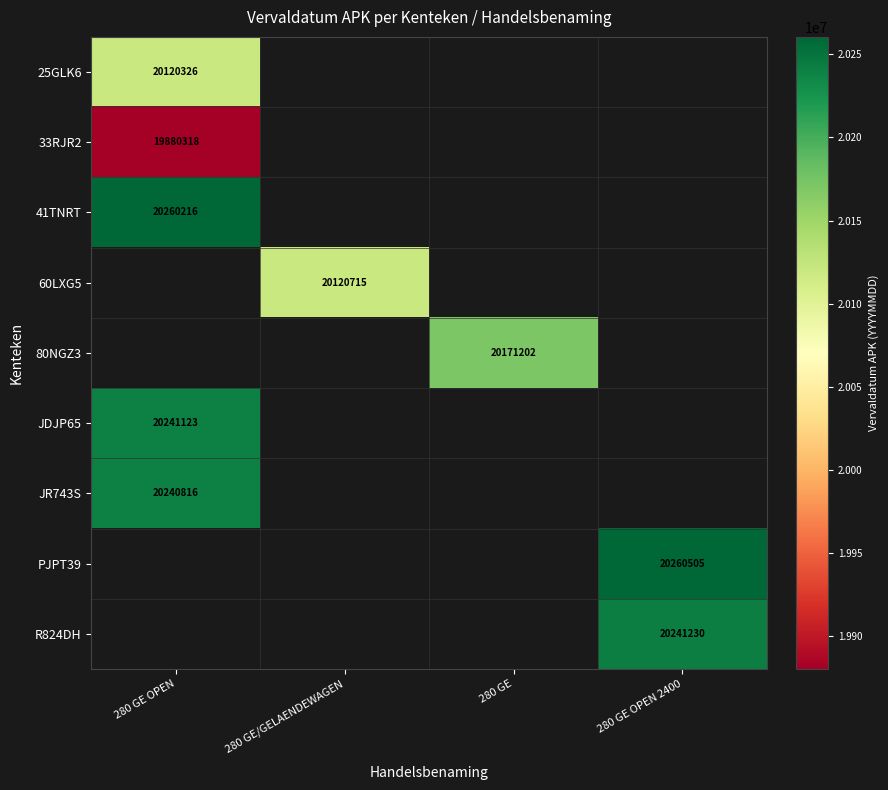

Is it true that 25GLK6 equals 20120326 at 280 GE OPEN?

True